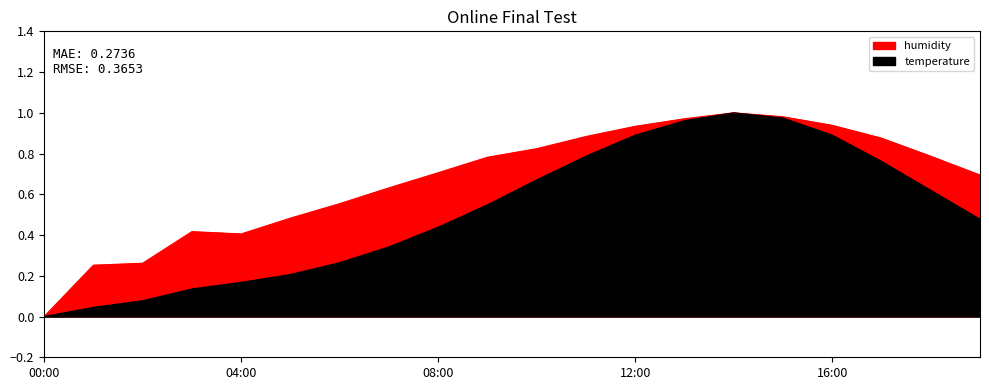

How many data points in temperature are above 0?

19